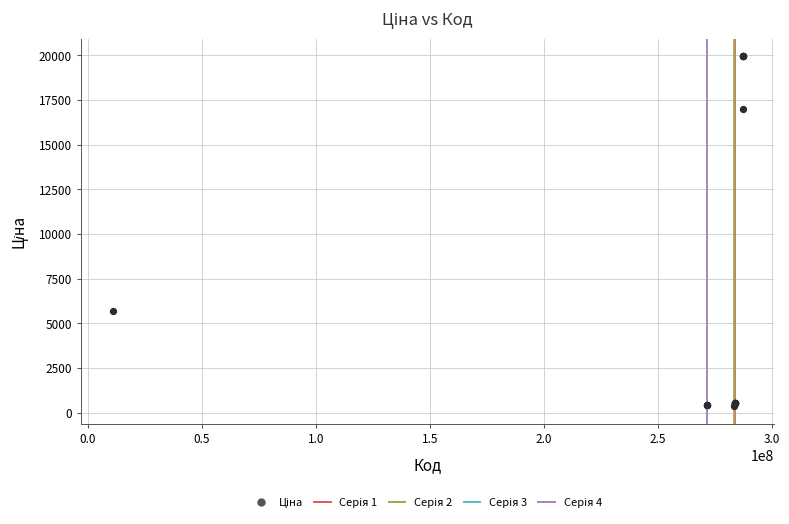

What Y value in the scatter plot is closest to 10162?

5673.8